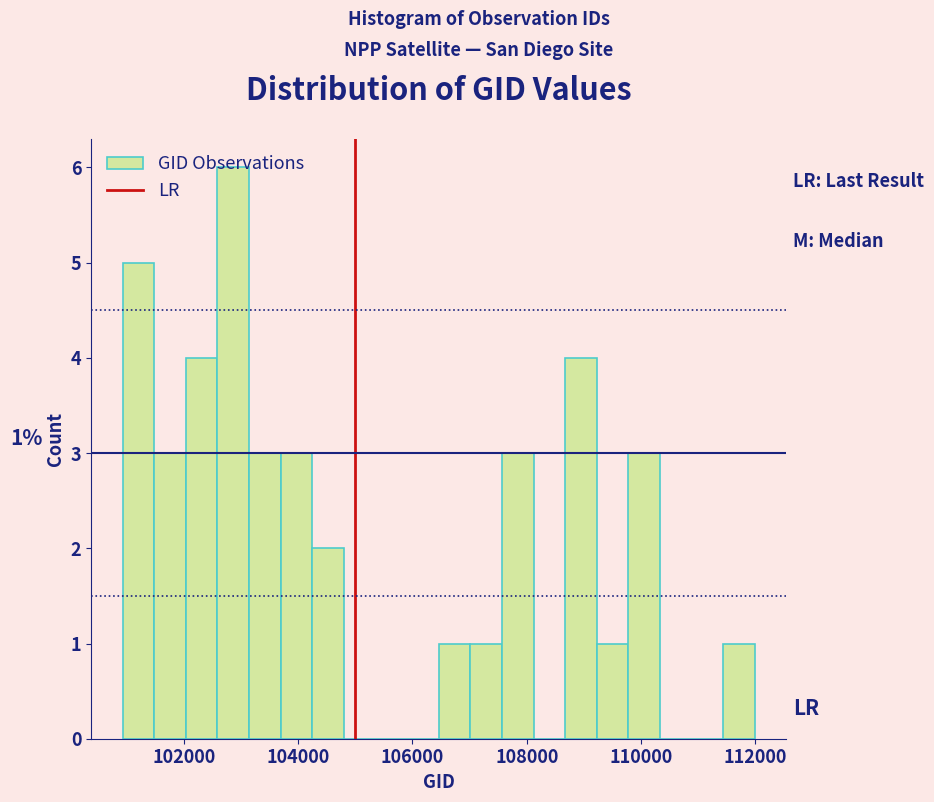

Around what value on the x-axis is the tallest bar? Give the approximate position of its centre, as read against the axis.

102800